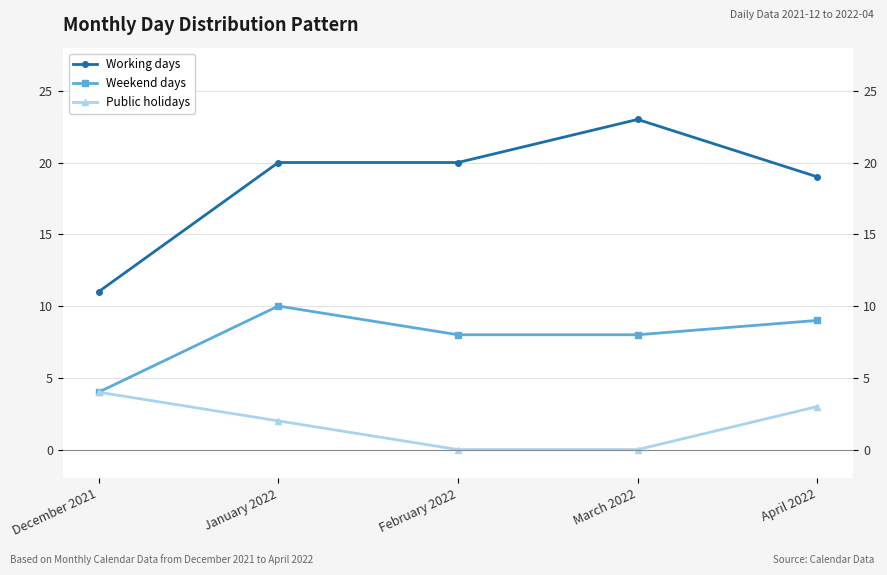

What are all the series names shown in the legend?

Working days, Weekend days, Public holidays